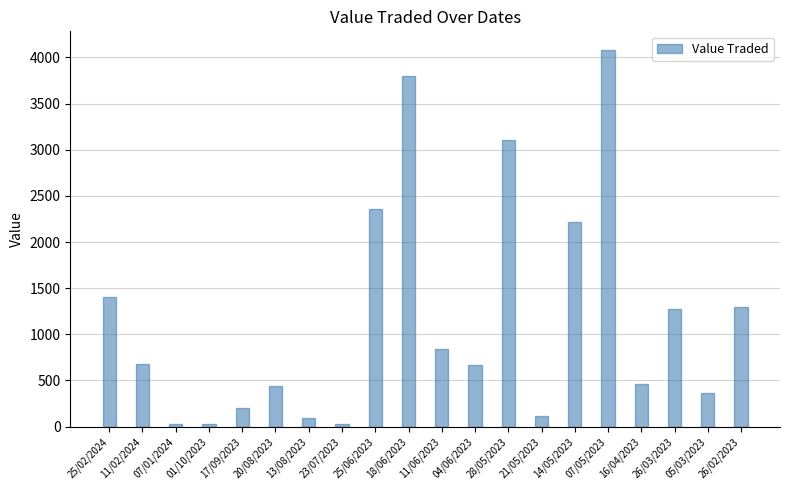

What position from the right is 17/09/2023?

16